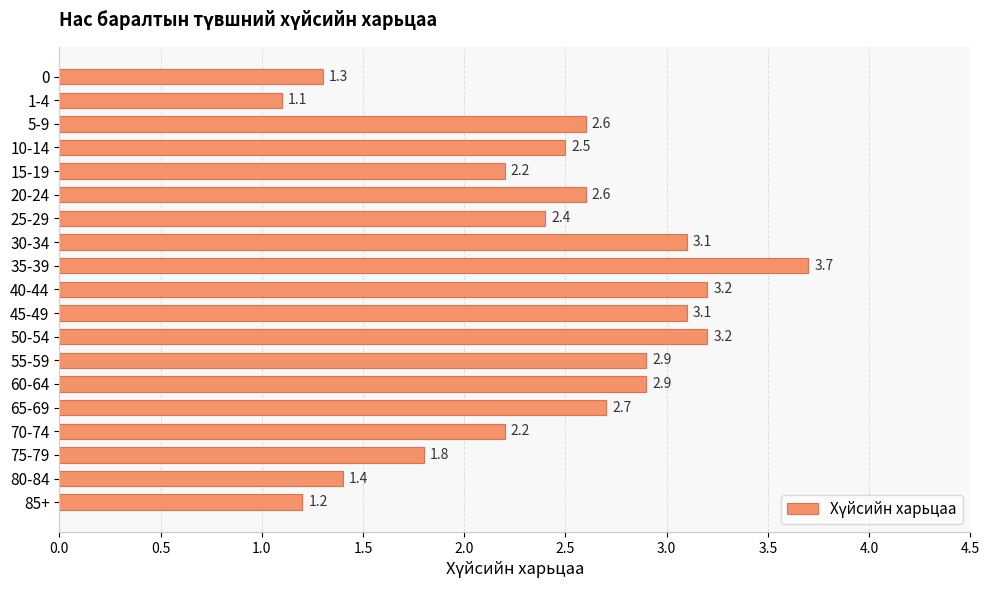

What is the sum of all values?

46.1